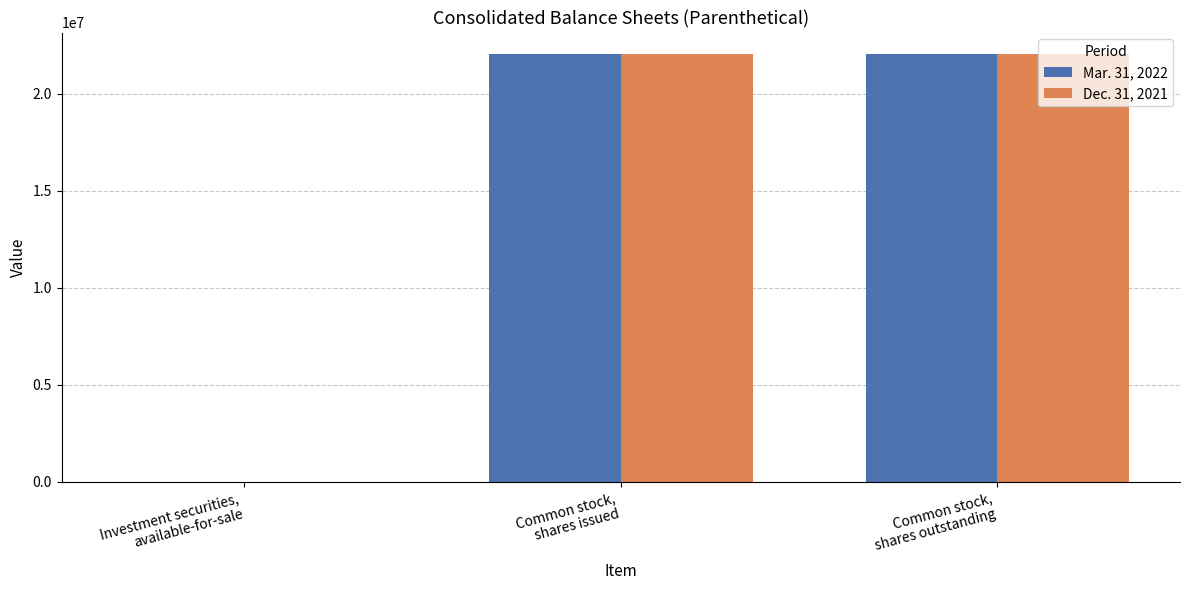

Read the Dec. 31, 2021 value at Common stock,
shares outstanding, to the nearest 50.

22050550